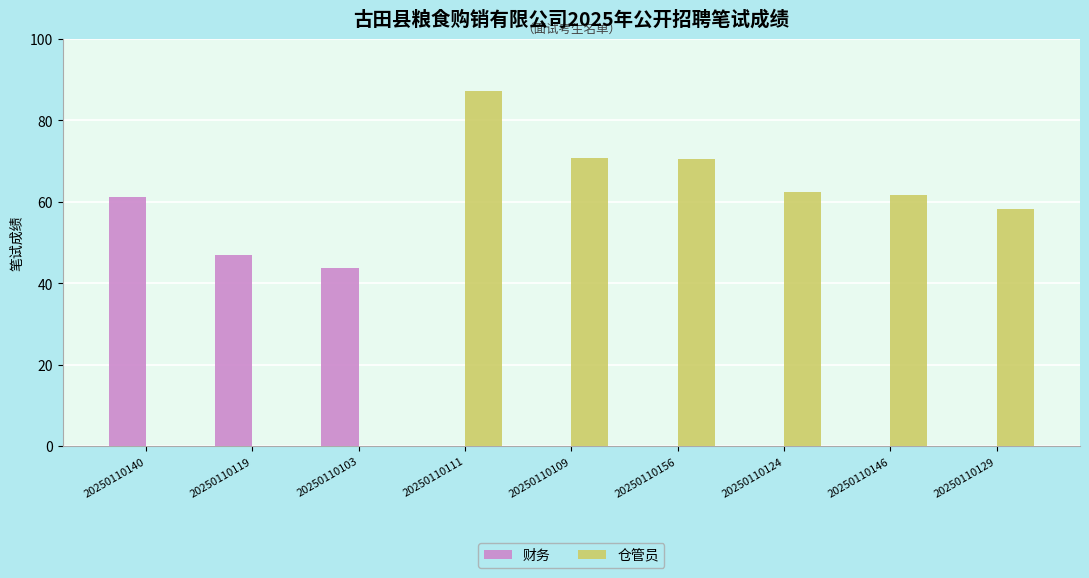

What is the minimum value shown in the chart?

43.6